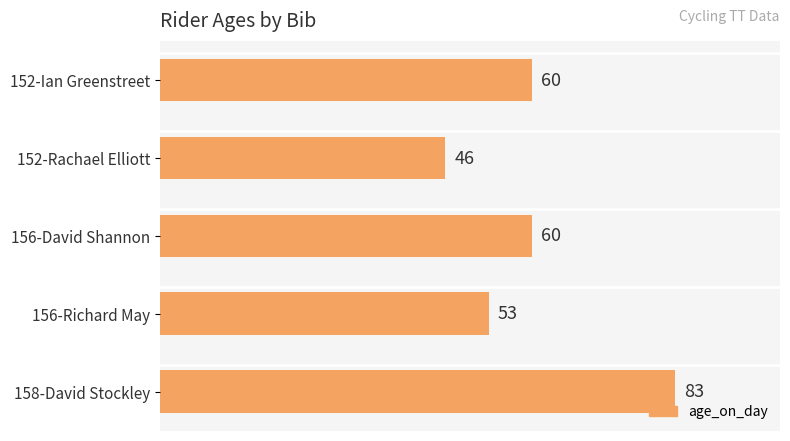

Which category has the highest value across all series?

158-David Stockley